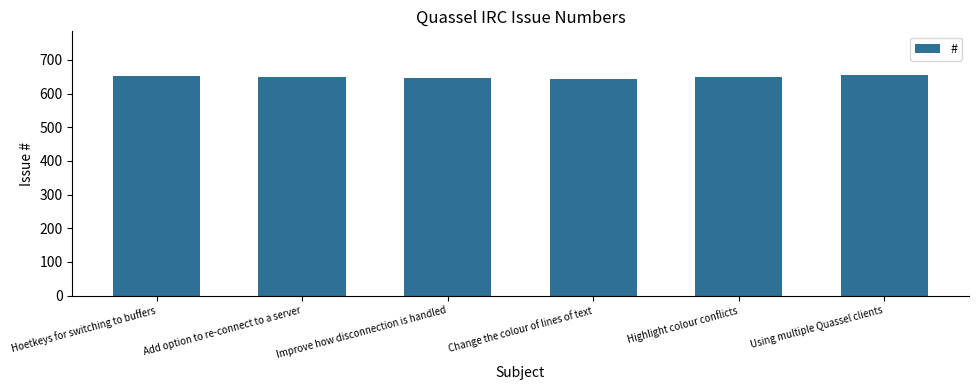

The value at Hoetkeys for switching to buffers is 651. True or false?

True